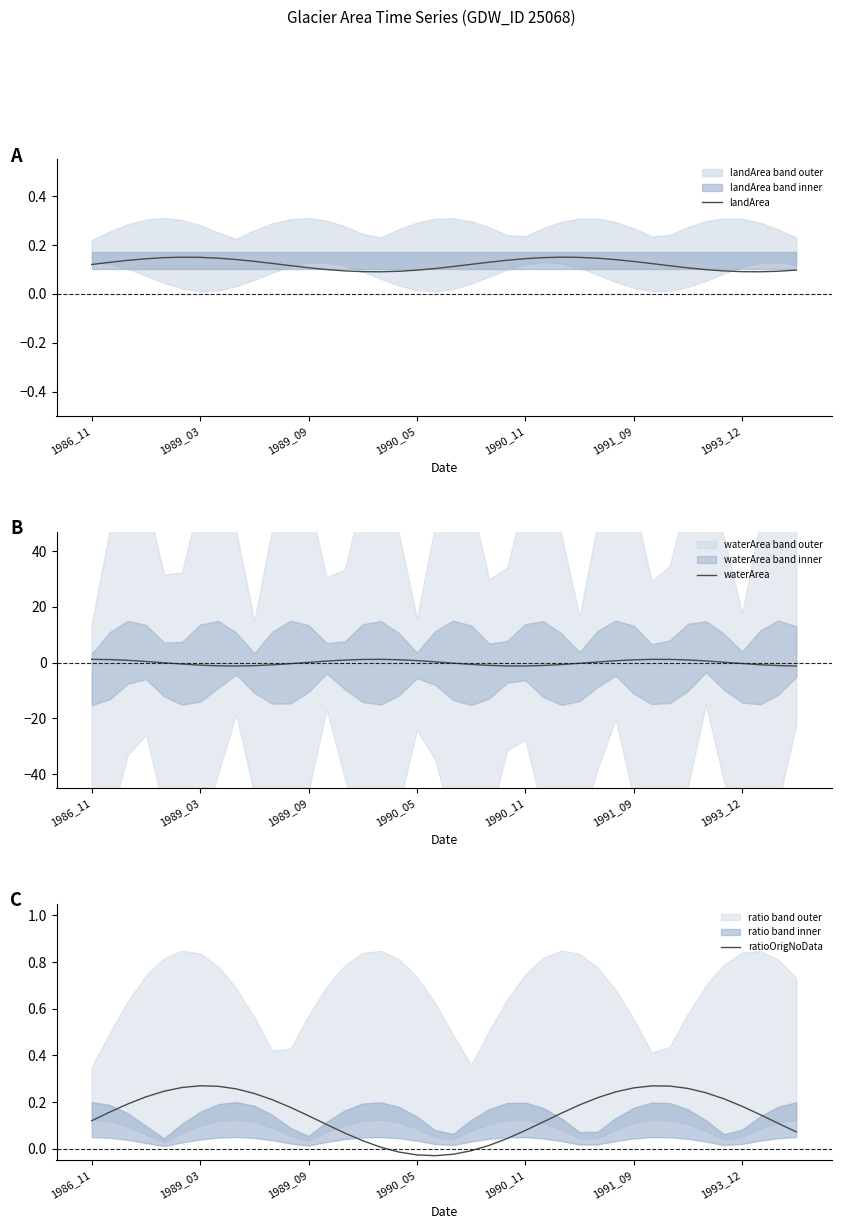

What are all the series names shown in the legend?

landArea, waterArea, ratioOrigNoData